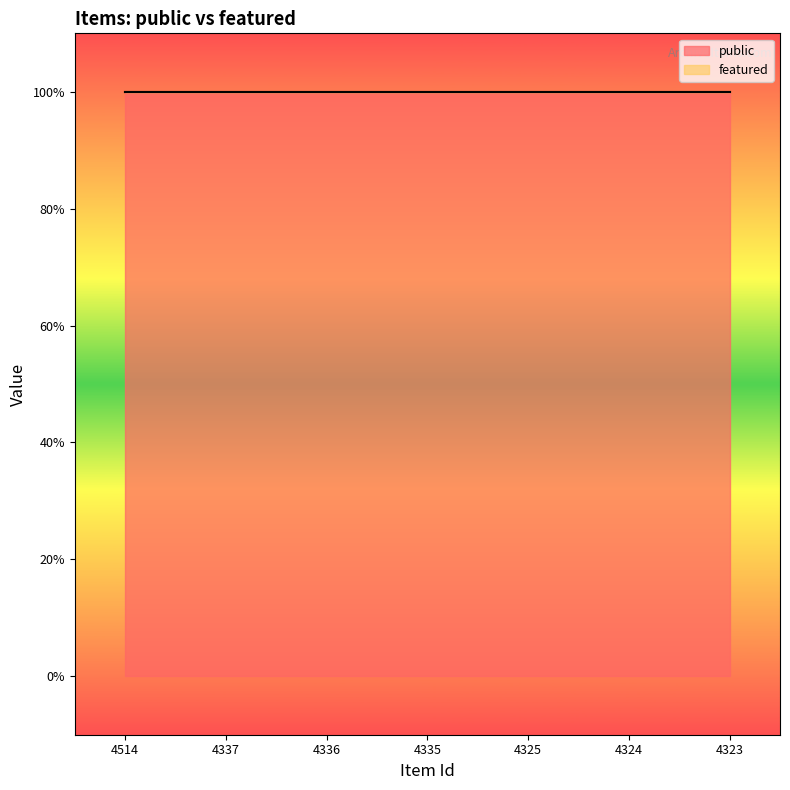

True or false: featured and public cross at least once.

False